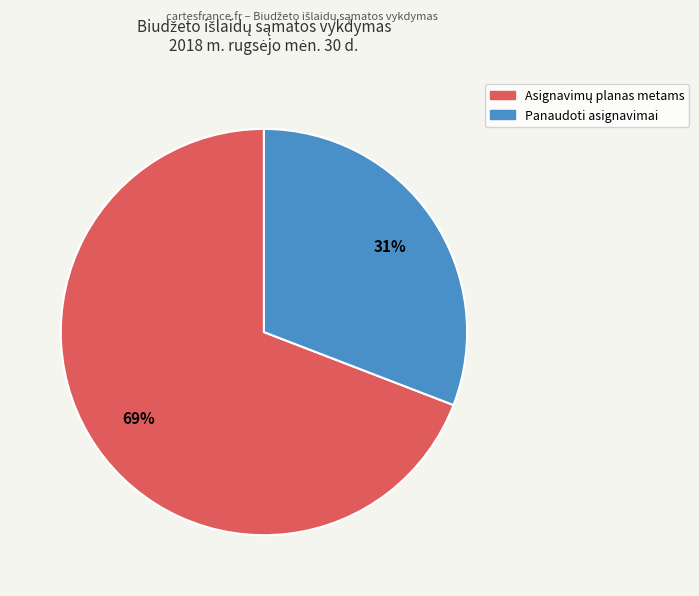

To the nearest percent, what is the difference between the largest and smallest slice percentages?

38%